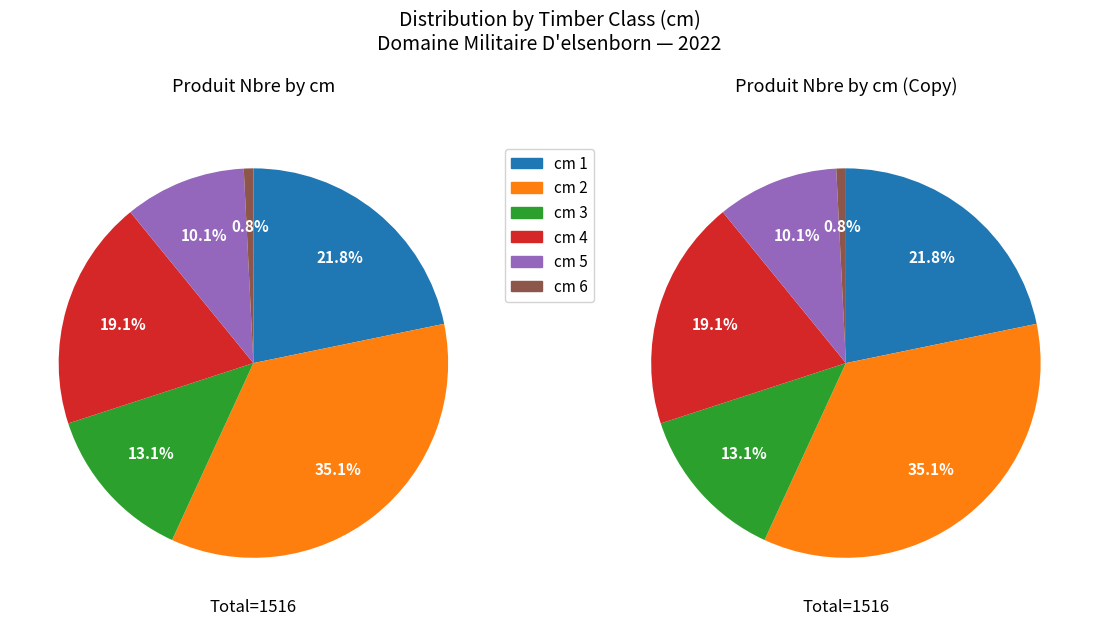

To the nearest percent, what percentage of the pie is cm 6?

1%